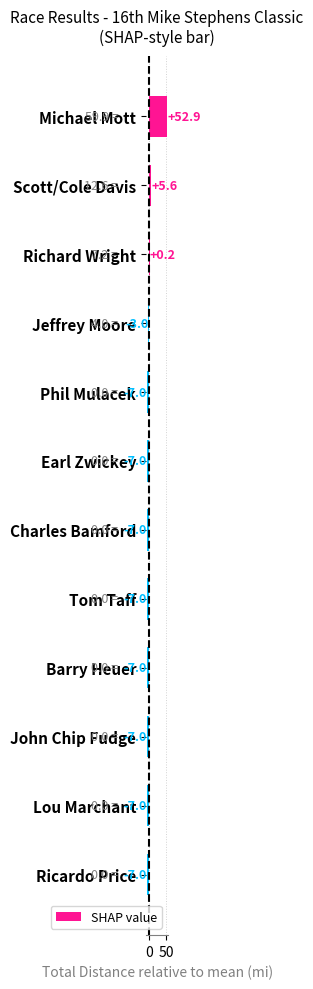

Reading top to bottom, list all the values displayed in this chart.

52.9	5.6	0.2	-3.0	-7.0	-7.0	-7.0	-7.0	-7.0	-7.0	-7.0	-7.0